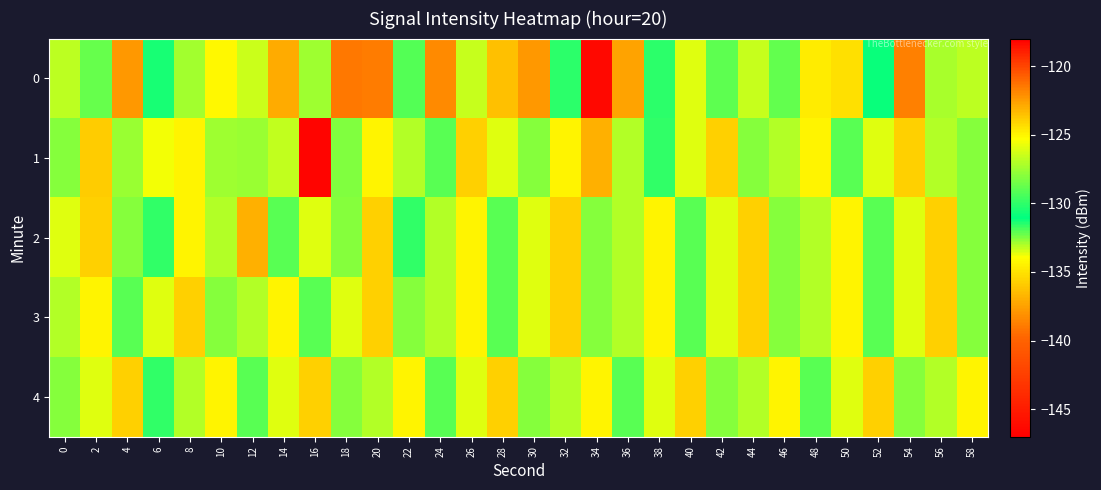

At which category is the sum across all series the highest?

20